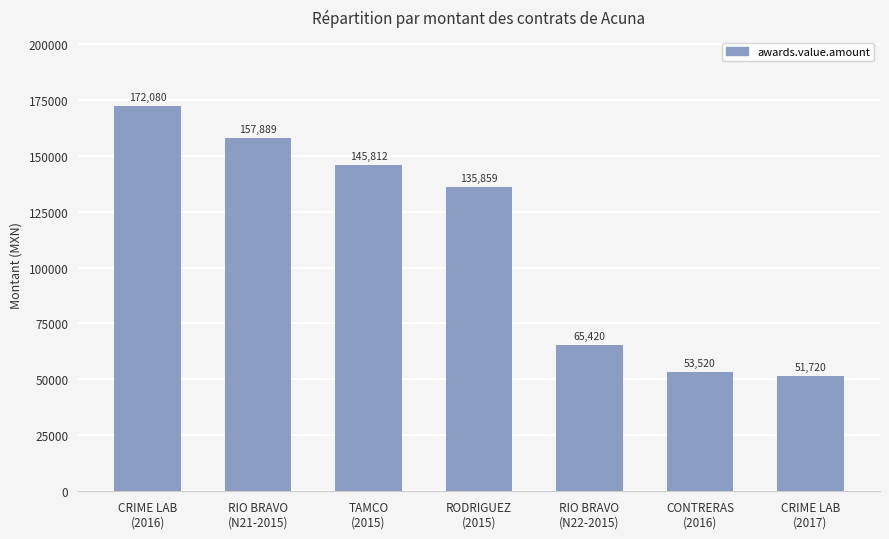

What is the maximum value shown in the chart?

172080.0